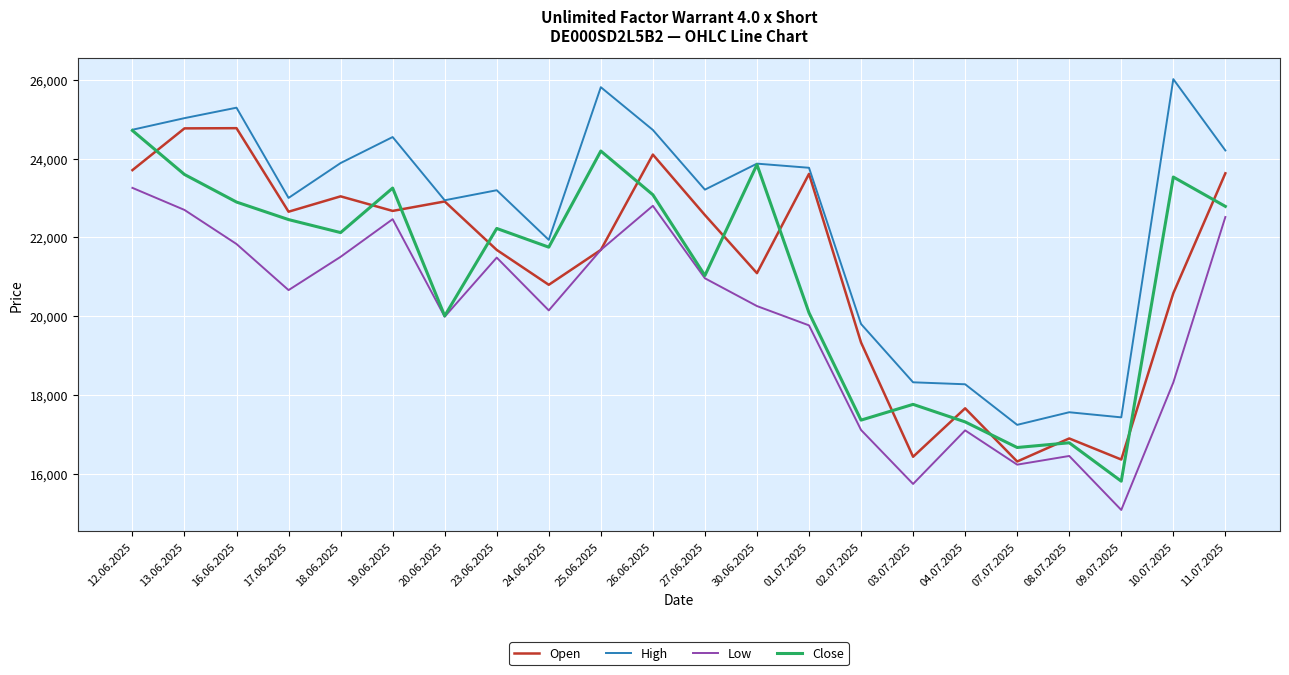

Which label corresponds to the smallest value in the chart?

09.07.2025